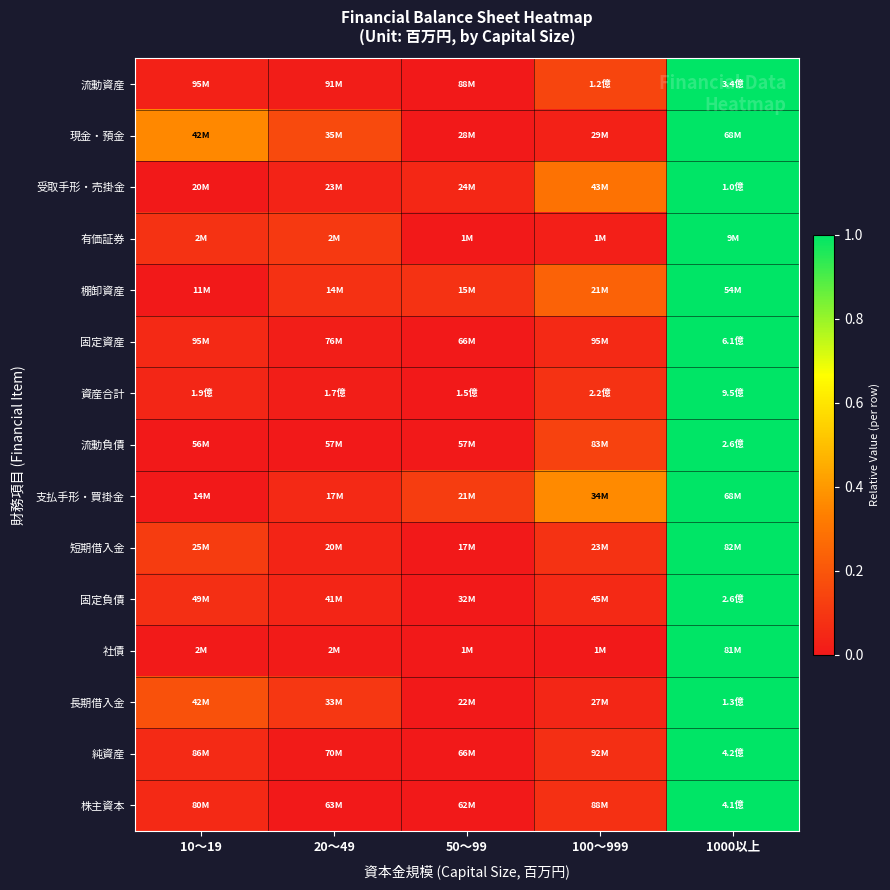

Which category has the highest value across all series?

1000以上